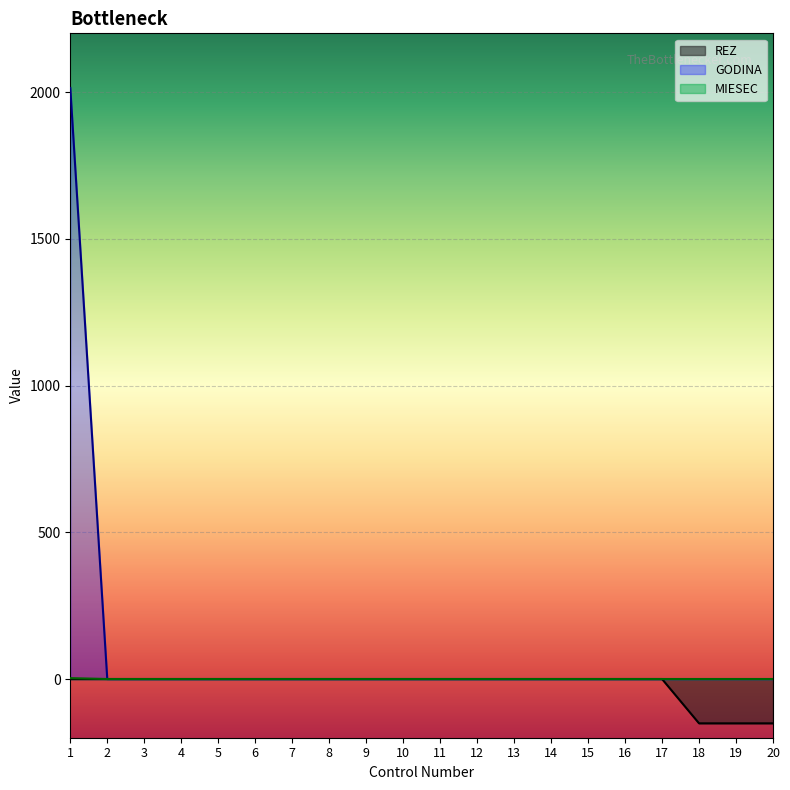

What is the value of the GODINA point at the 1st from the left?

2014